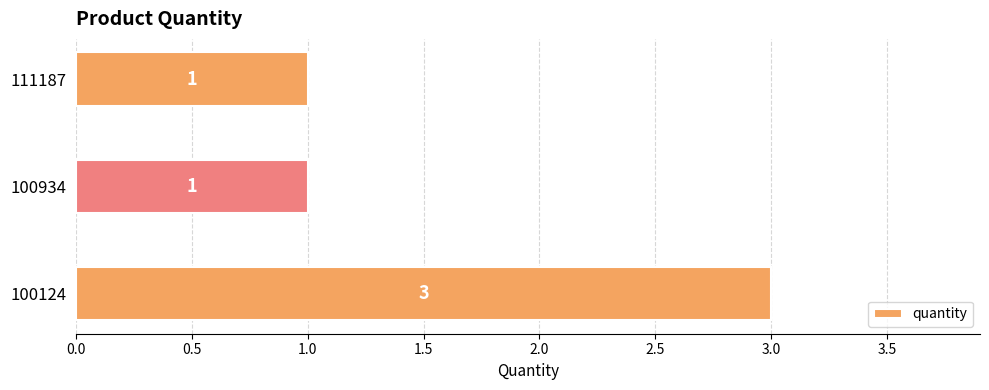

What is the sum of the values at 100934 and 100124?

4